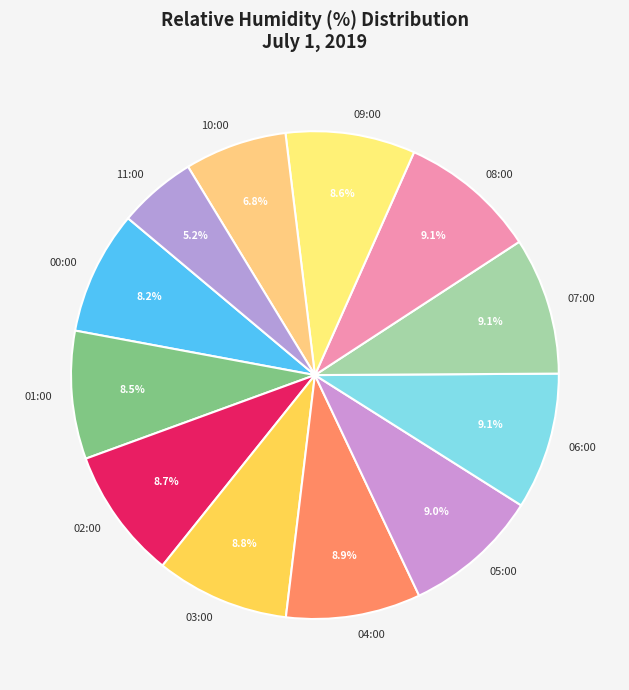

Combined, what portion of the pie is 01:00 and 11:00?

13.7%